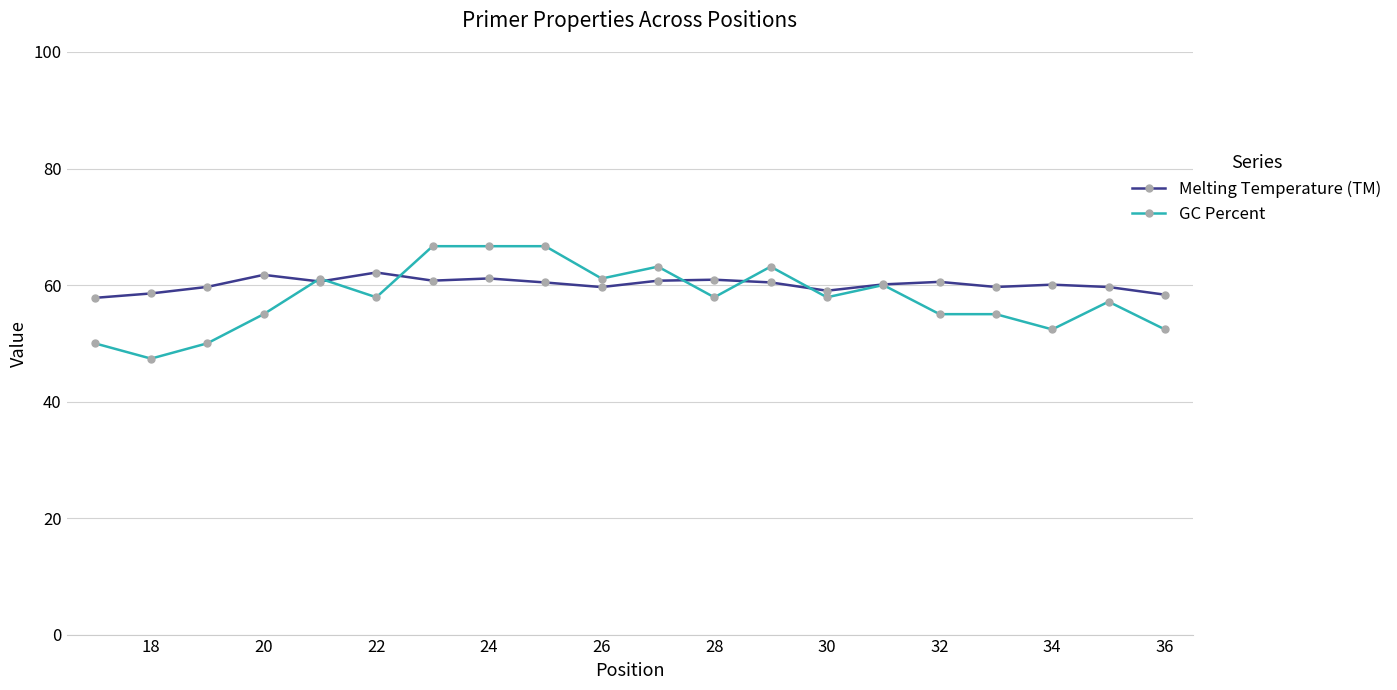

What is the value of the Melting Temperature (TM) point at the 6th from the left?

62.2